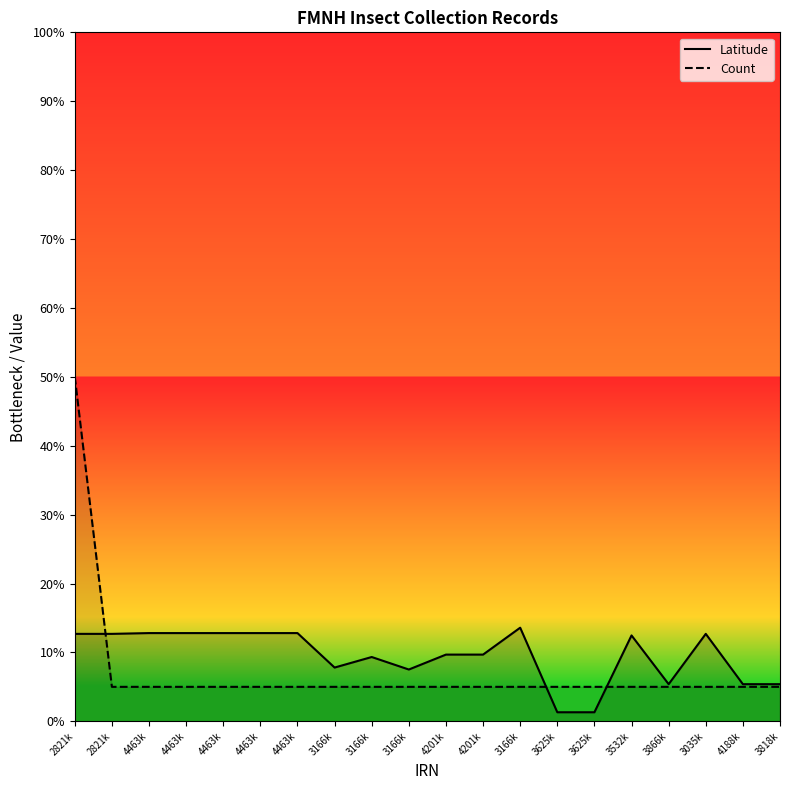

True or false: Count has a value of 0.4 at 3625k.

False